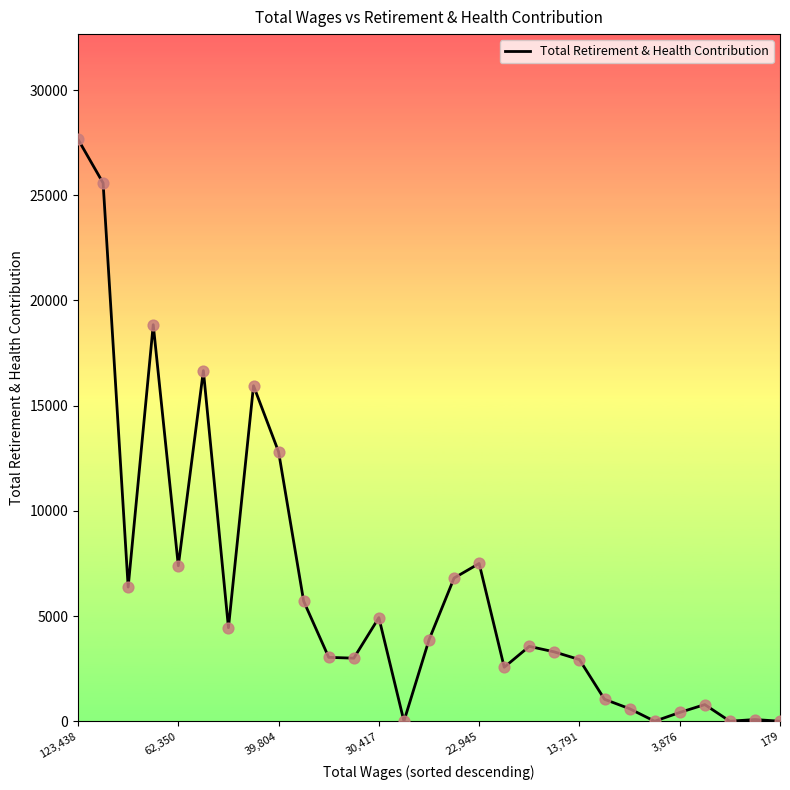

Between 123,438 and 39,804, which is larger?

123,438